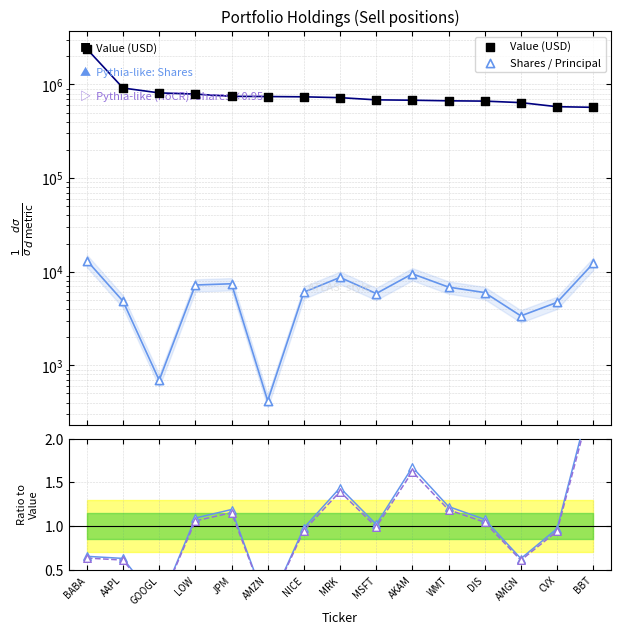

At how many categories does at least one series exceed 1269022?

1